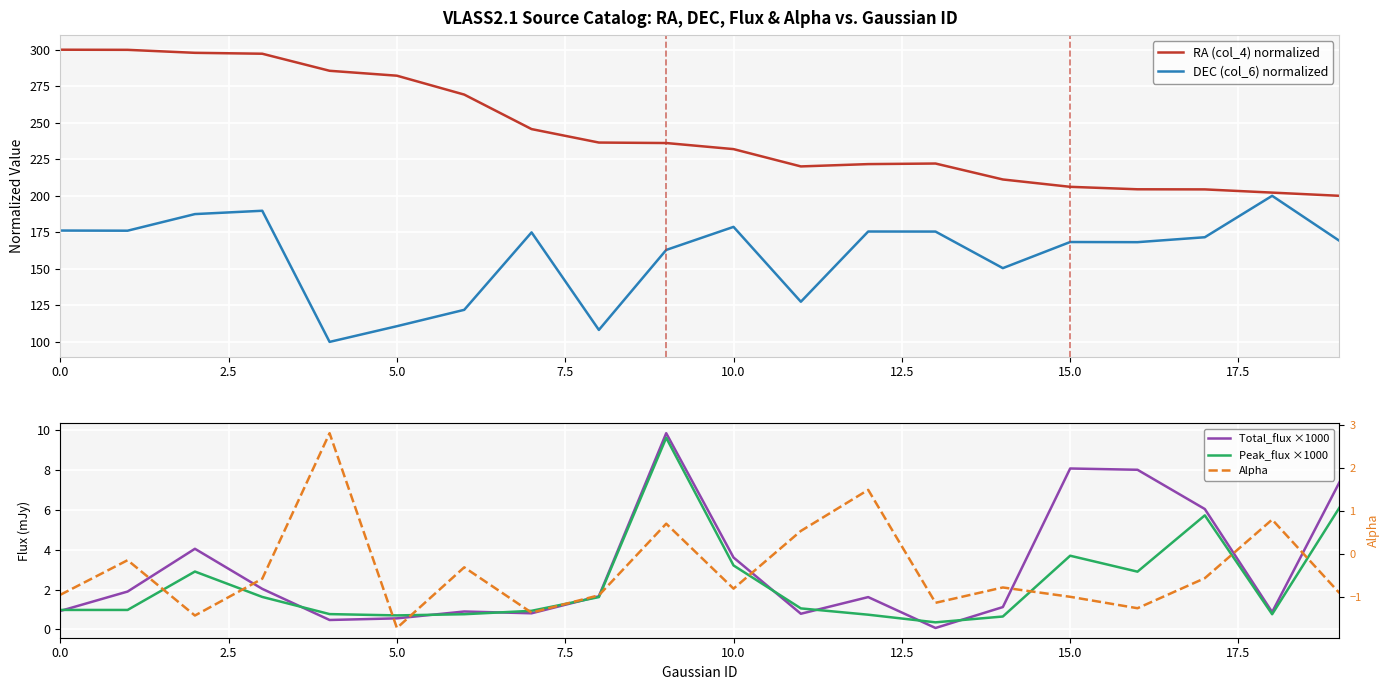

What is the label of the 15th point from the left?

14